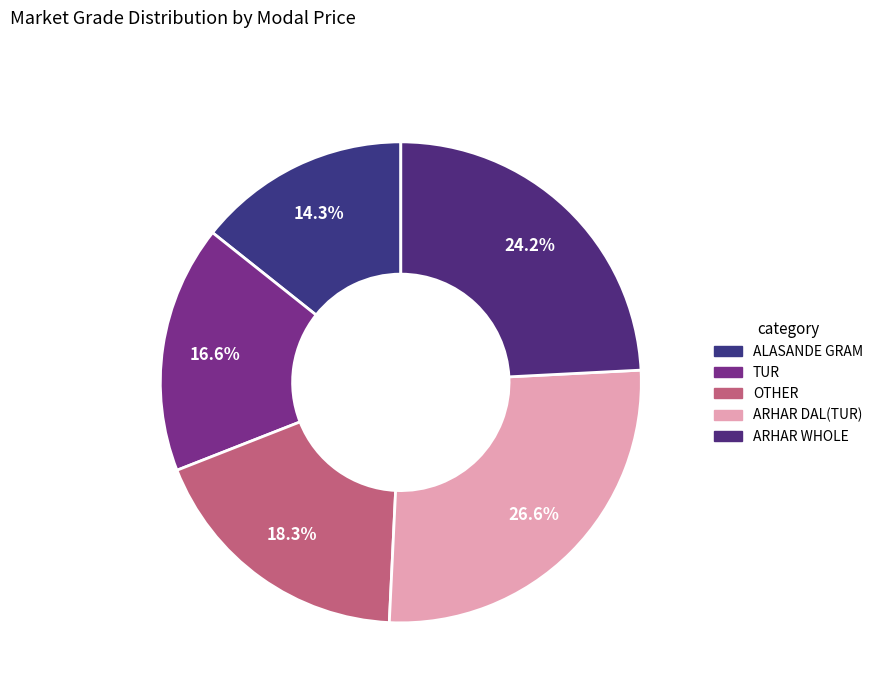

Which category has the smallest portion of the pie?

ALASANDE GRAM